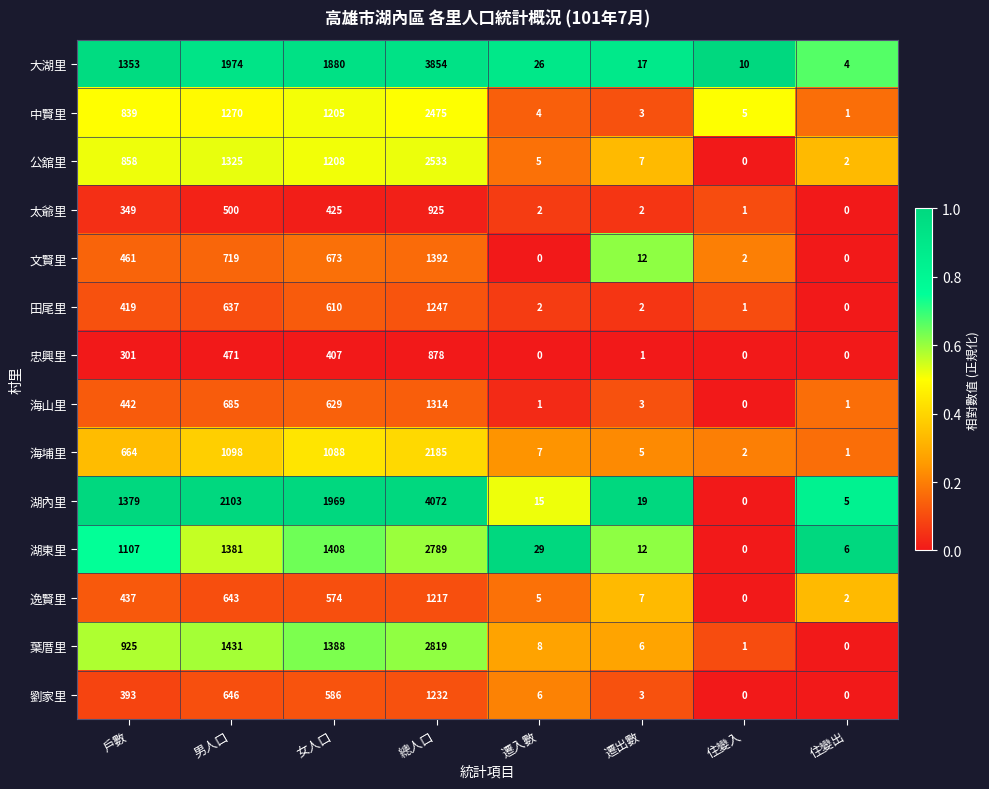

Read the 中賢里 value at 男人口, to the nearest 50.

1250